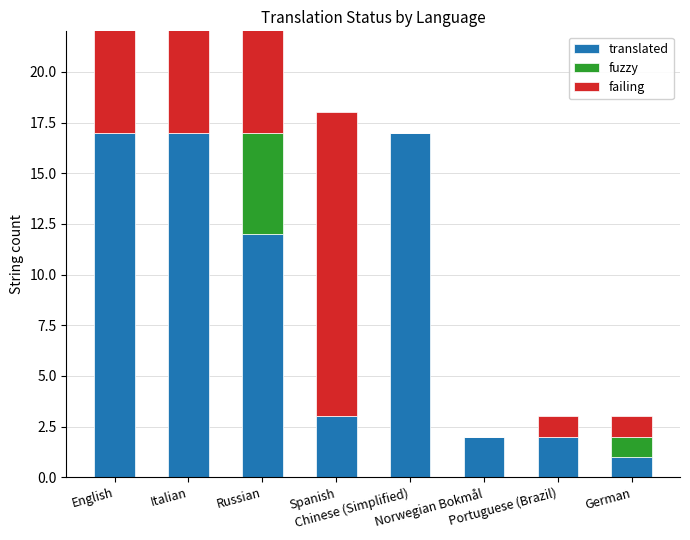

Reading left to right, list all the values displayed in this chart.

translated: 17	17	12	3	17	2	2	1
fuzzy: 0	0	5	0	0	0	0	1
failing: 9	9	7	15	0	0	1	1